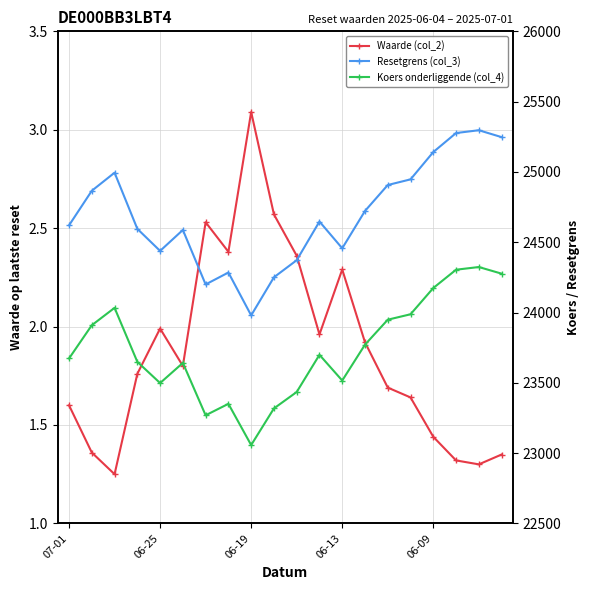

What is the difference between the Resetgrens (col_3) values at 17 and 06-09?

838.4